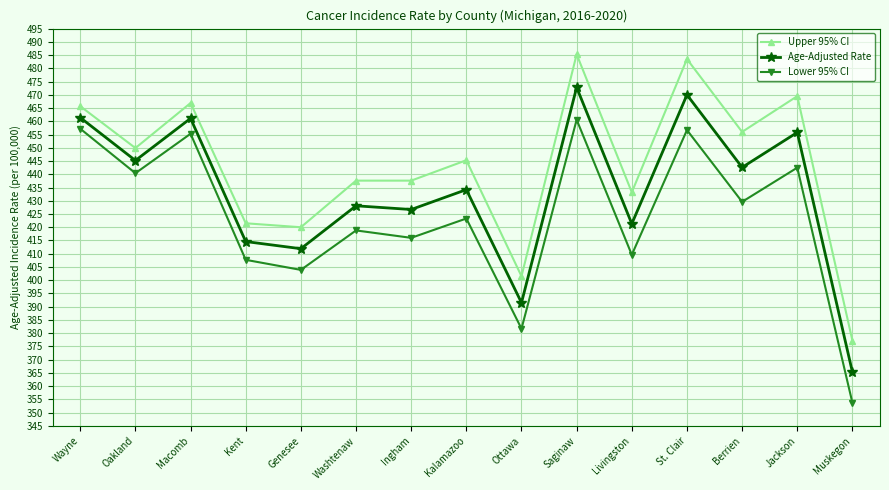

What are all the series names shown in the legend?

Upper 95% CI, Age-Adjusted Rate, Lower 95% CI